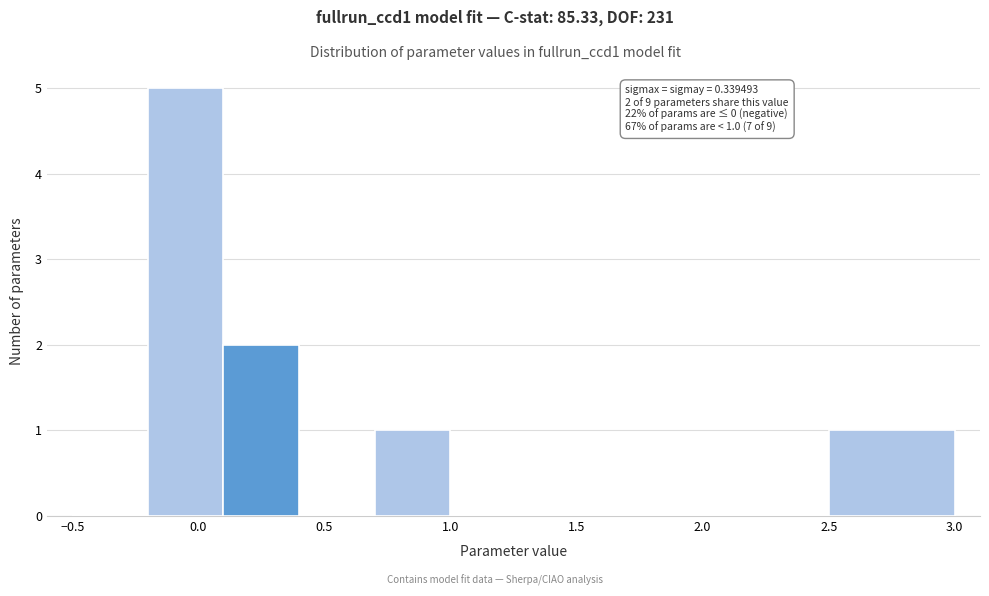

Which range on the x-axis has the tallest bar?

-0.2 to 0.1